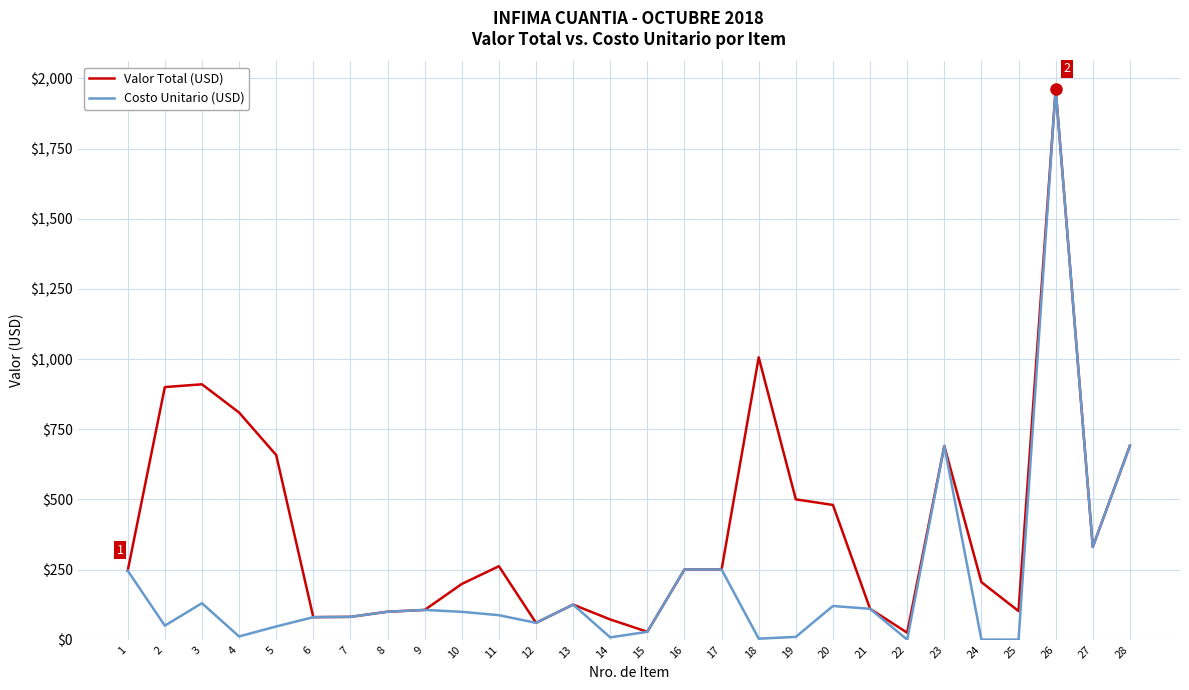

What is the greatest value displayed?

1962.2